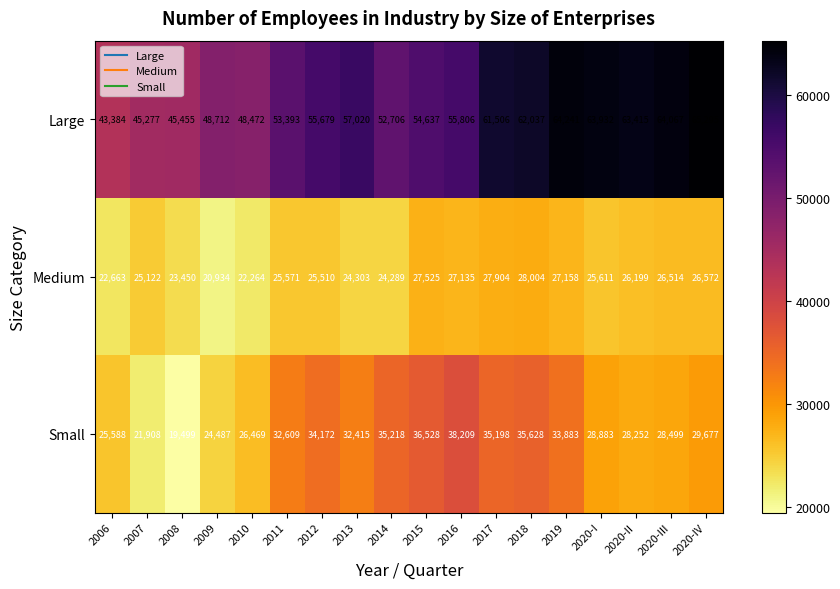

Is it true that Medium equals 22264 at 2010?

True